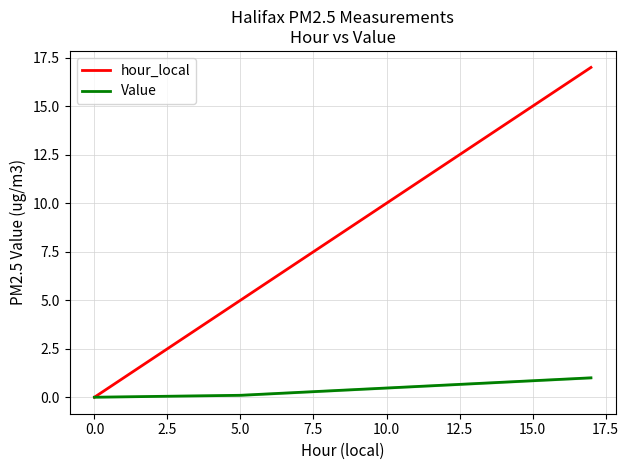

Which series has the widest spread of values?

hour_local